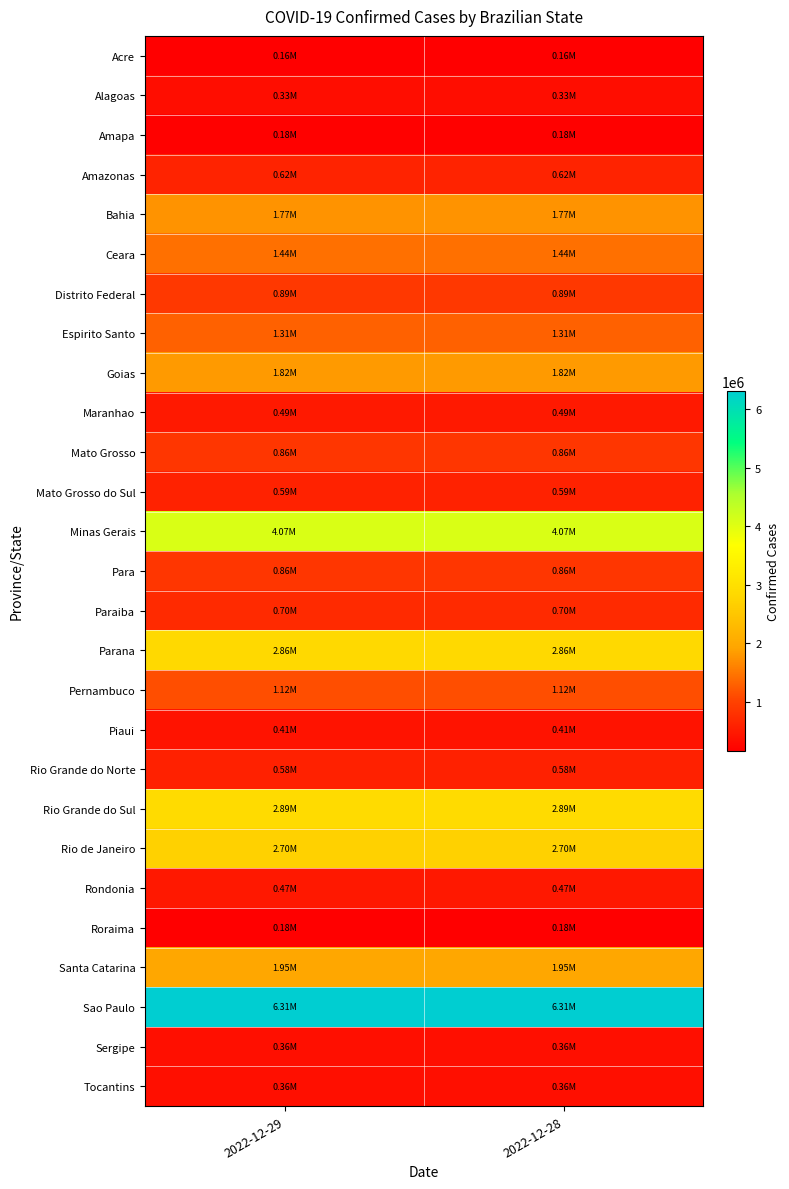

What is the spread (max minus min) of values at 2022-12-28?

6152046